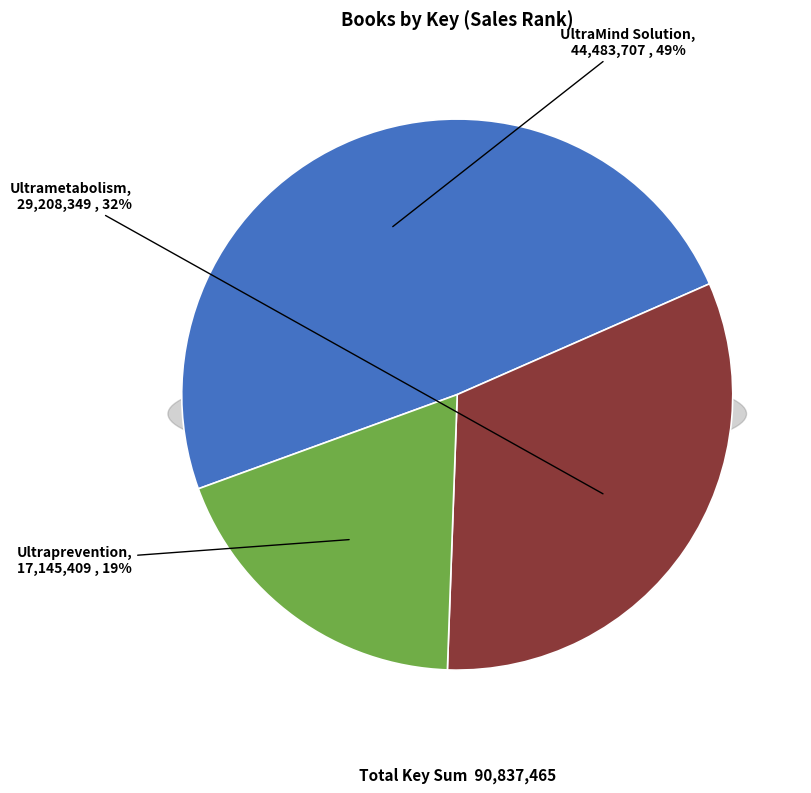

Rank the categories by value from highest to lowest.

UltraMind Solution, Ultrametabolism, Ultraprevention